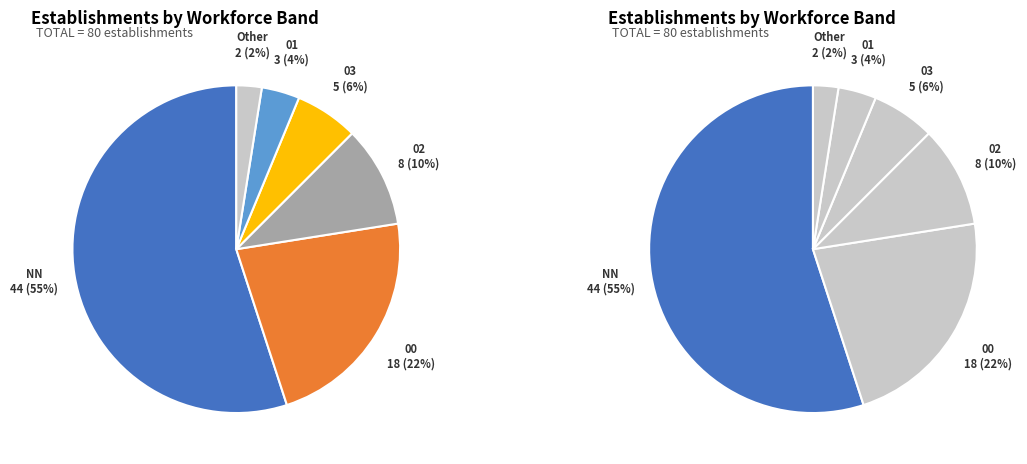

To the nearest percent, what is the combined percentage of 03 and Other?

9%